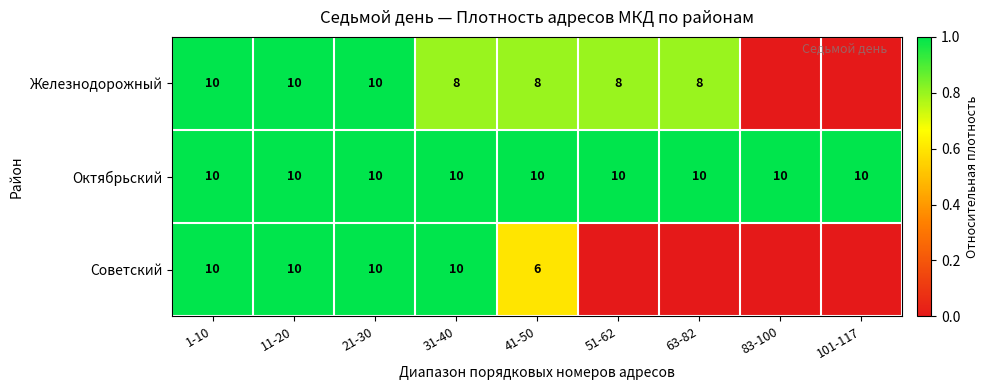

Which series changed the most between 11-20 and 41-50?

Советский